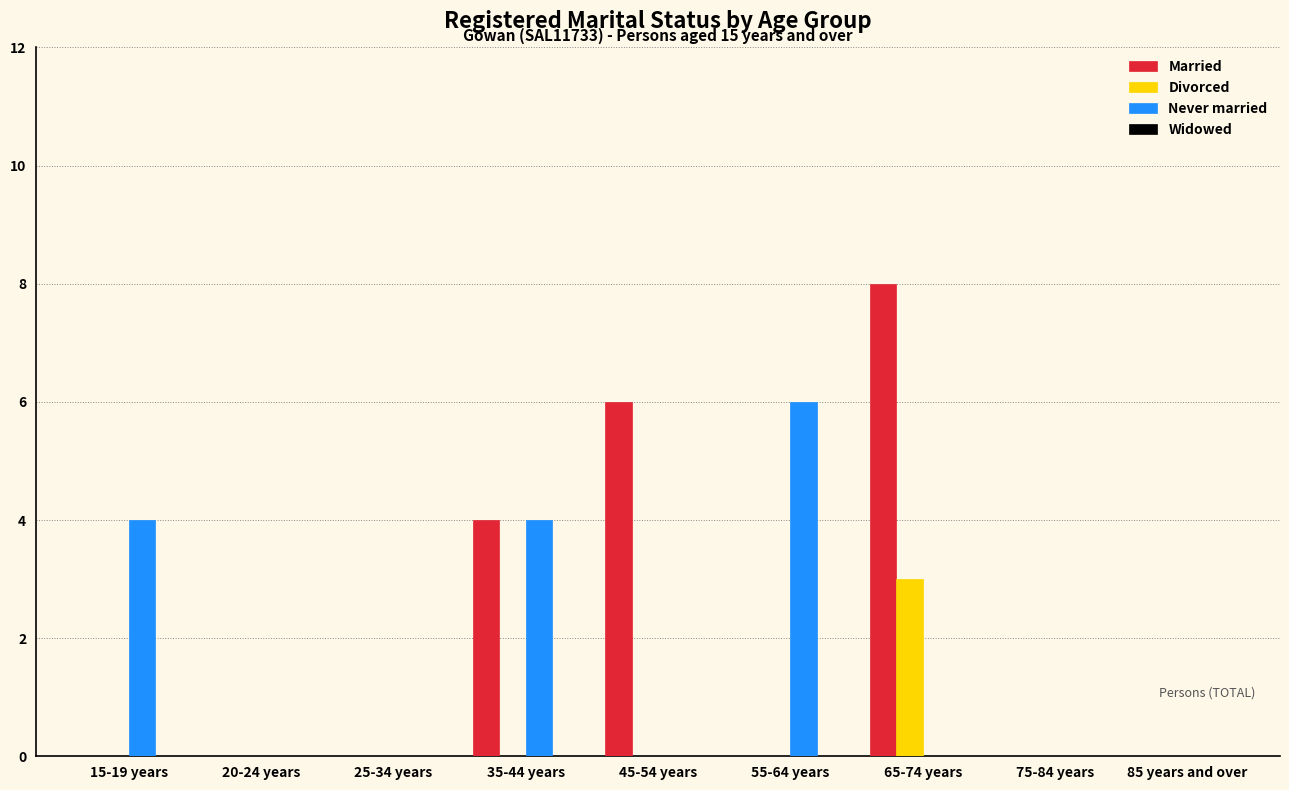

The Divorced series shows 0 at 55-64 years. True or false?

True